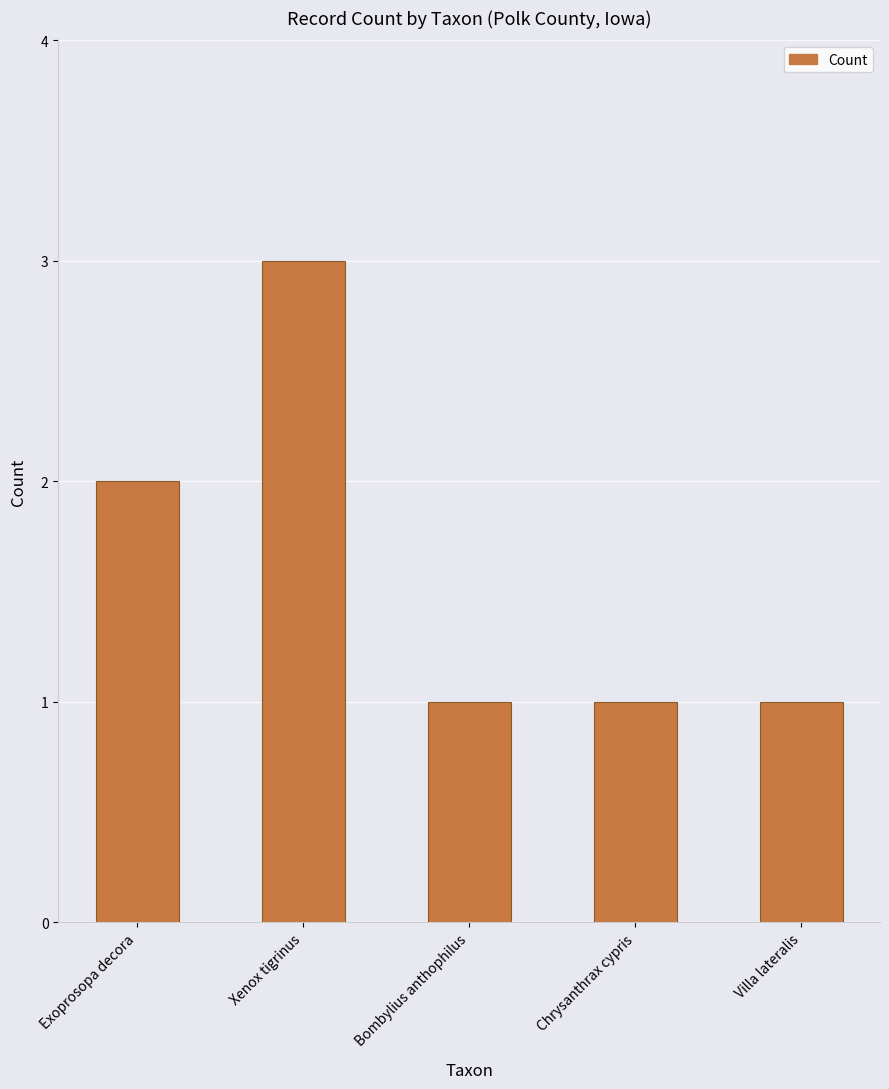

What is the approximate value at Chrysanthrax cypris?

1